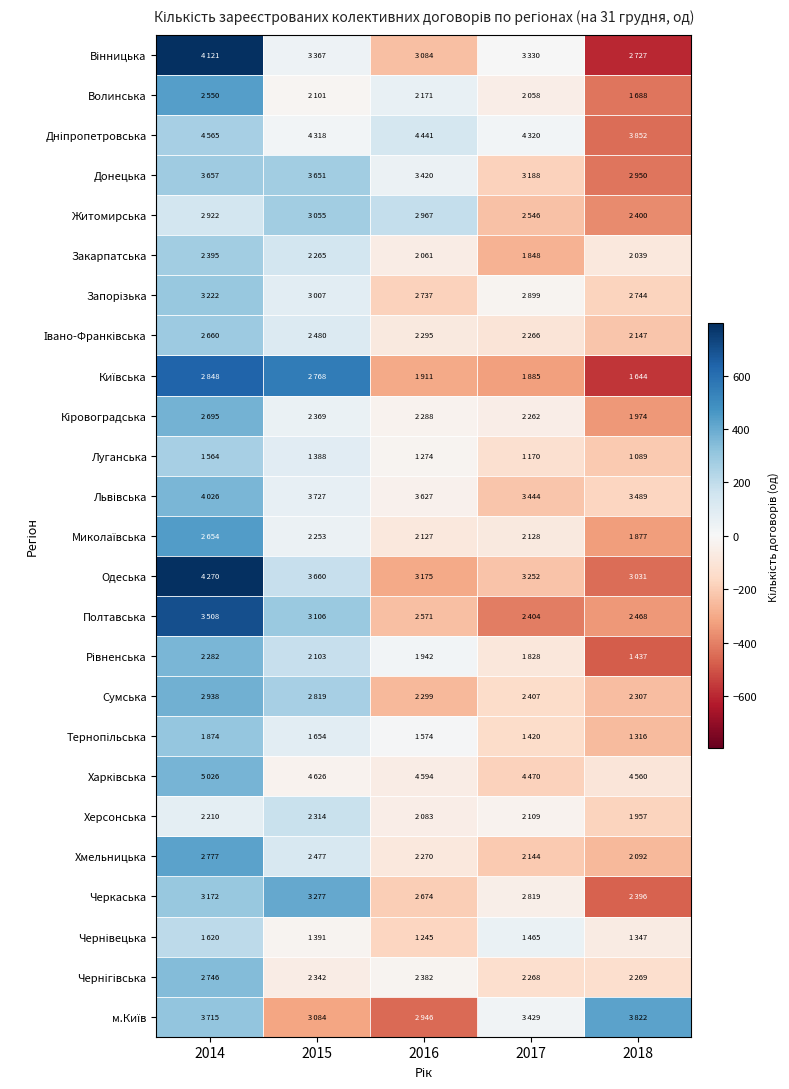

How many categories are shown in the chart?

5